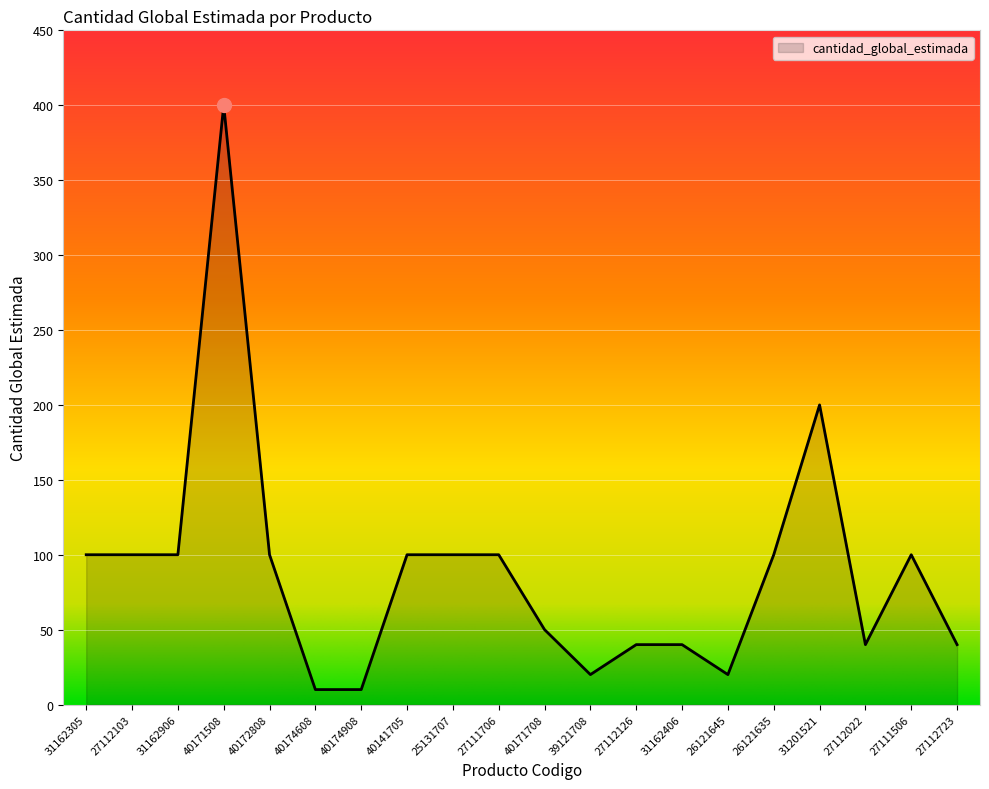

What position from the right is 40171708?

10